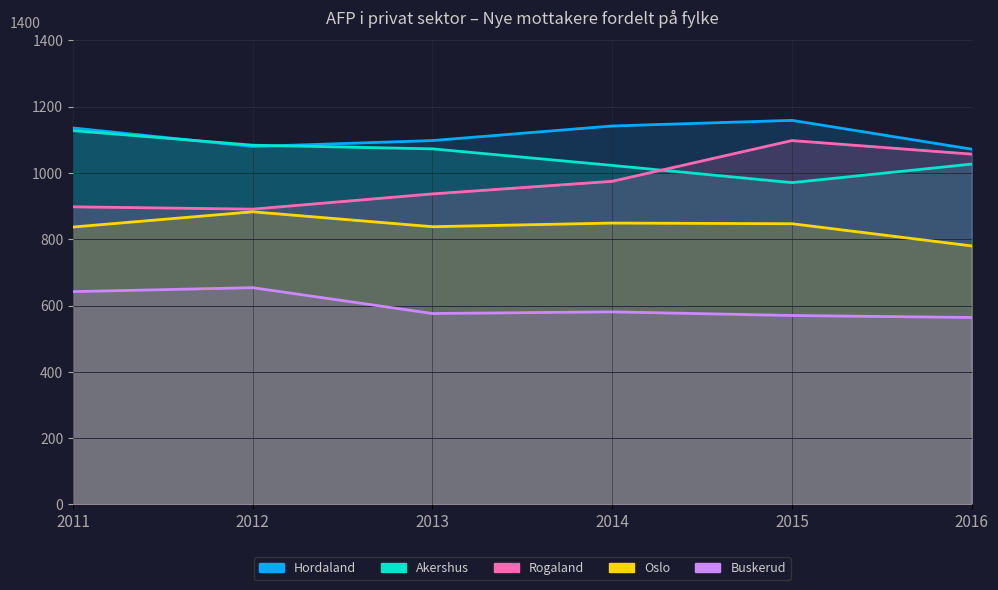

At which label does Oslo reach its peak?

2012